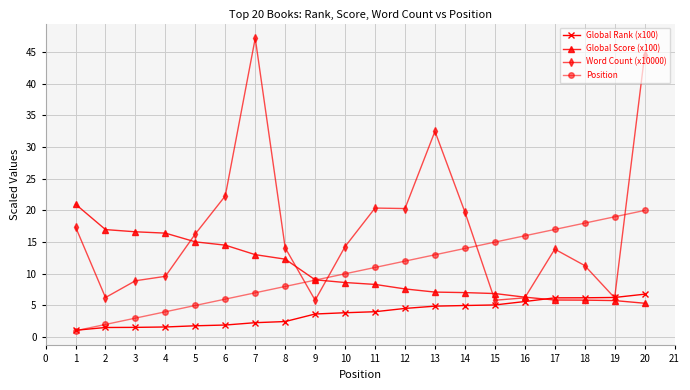

Does the chart have visible grid lines?

Yes